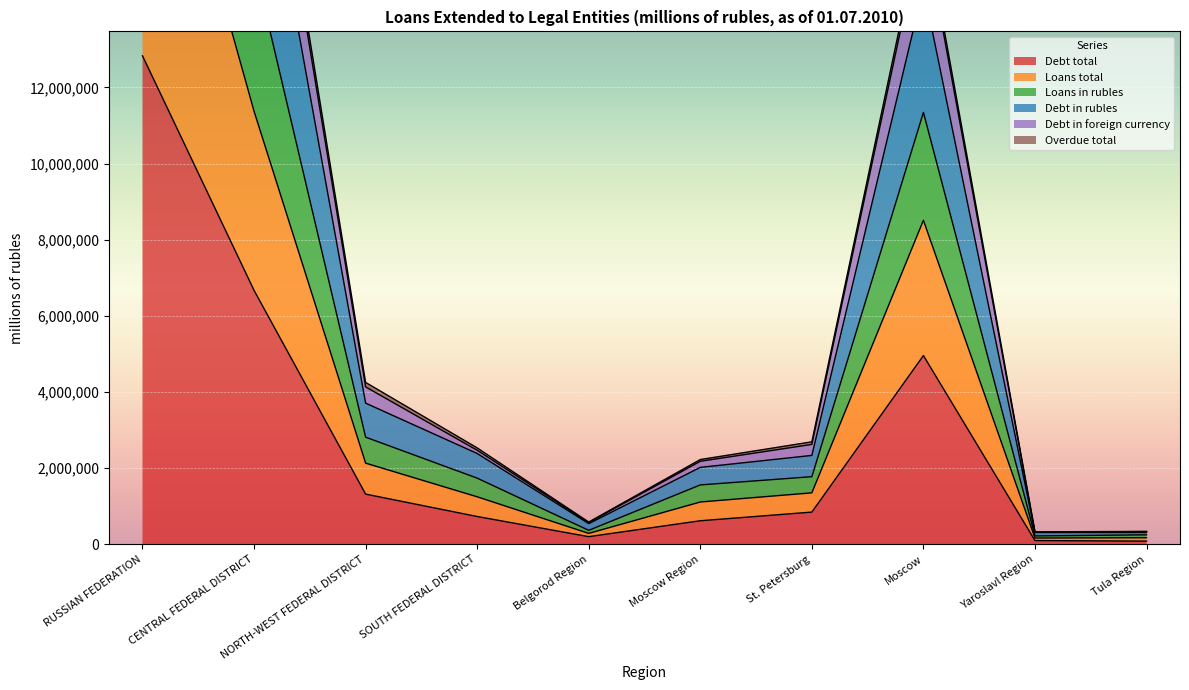

The value of Debt total at Moscow is 6956320. True or false?

False